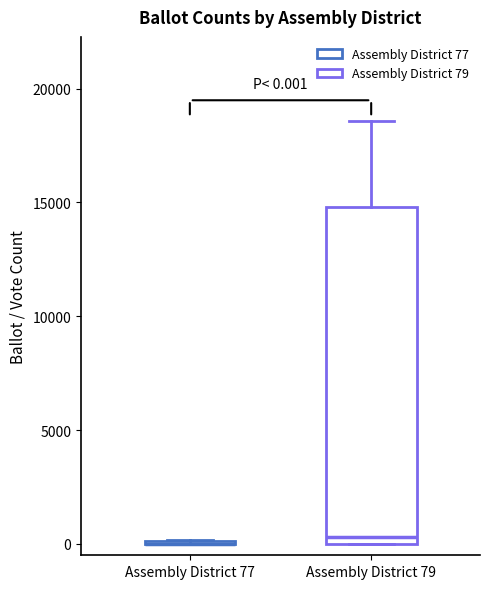

Comparing the boxes themselves (not the whiskers), which one is the tallest?

Assembly District 79